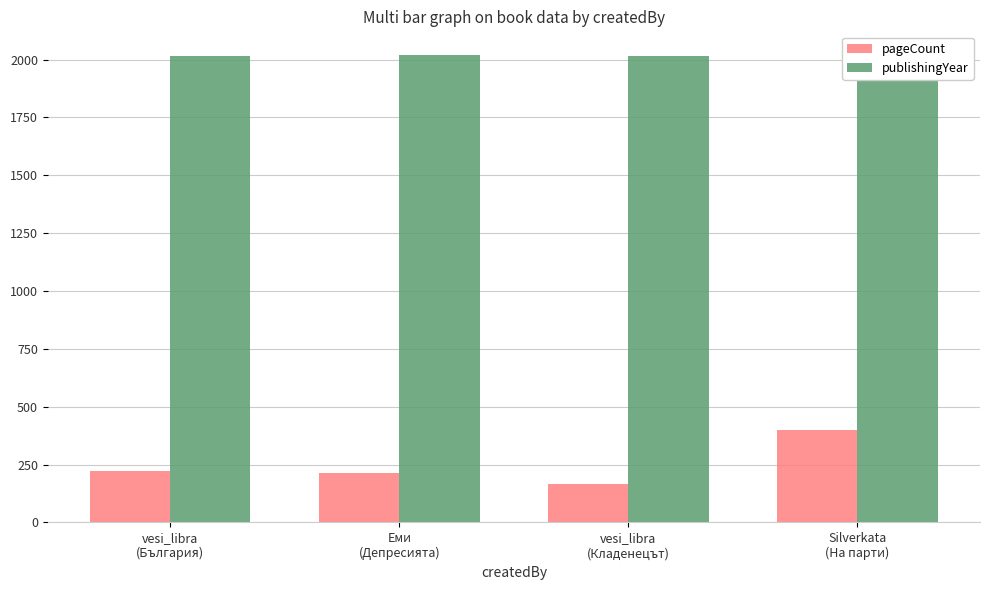

How many data points in publishingYear are less than 2018?

2